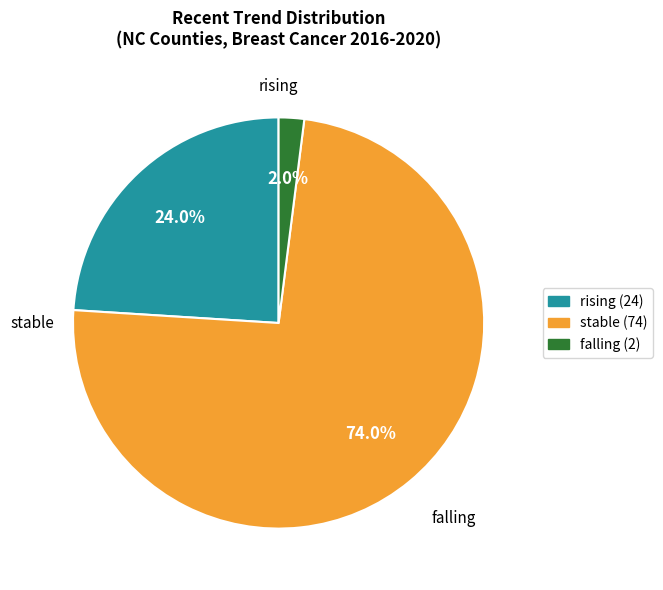

Approximately how many times larger is the value at rising compared to stable?

0.3